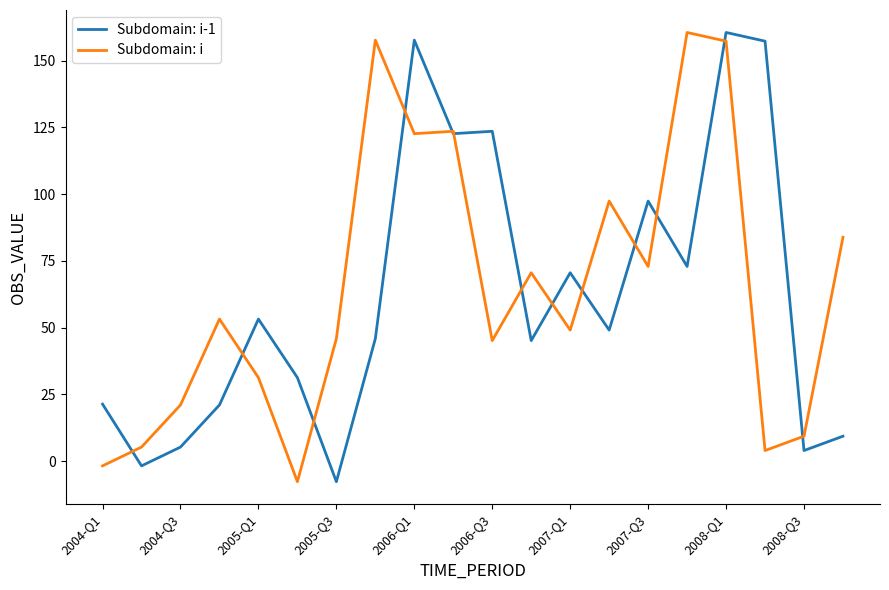

What is the minimum value shown in the chart?

-7.7